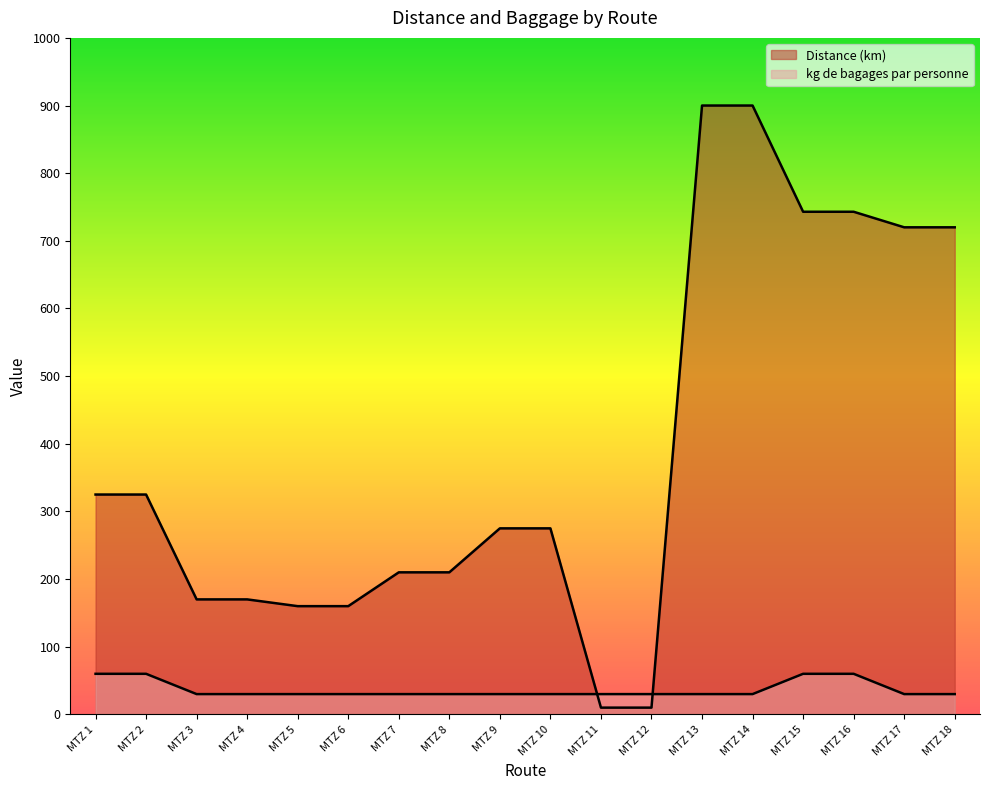

Between MTZ 2 and MTZ 13, which series saw the biggest shift?

Distance (km)